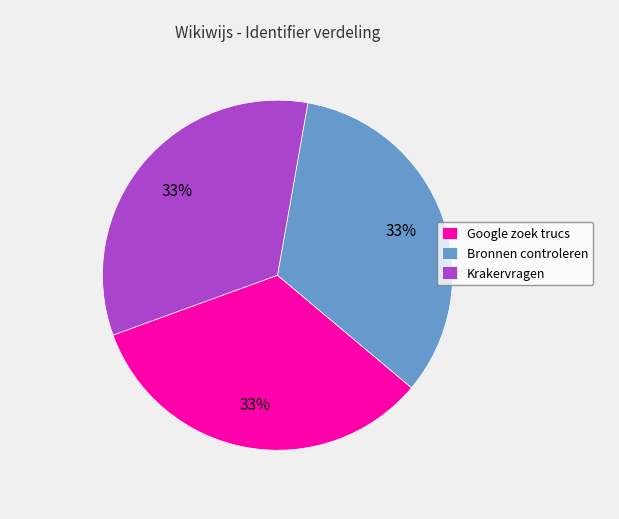

Is there a majority slice in this chart?

No